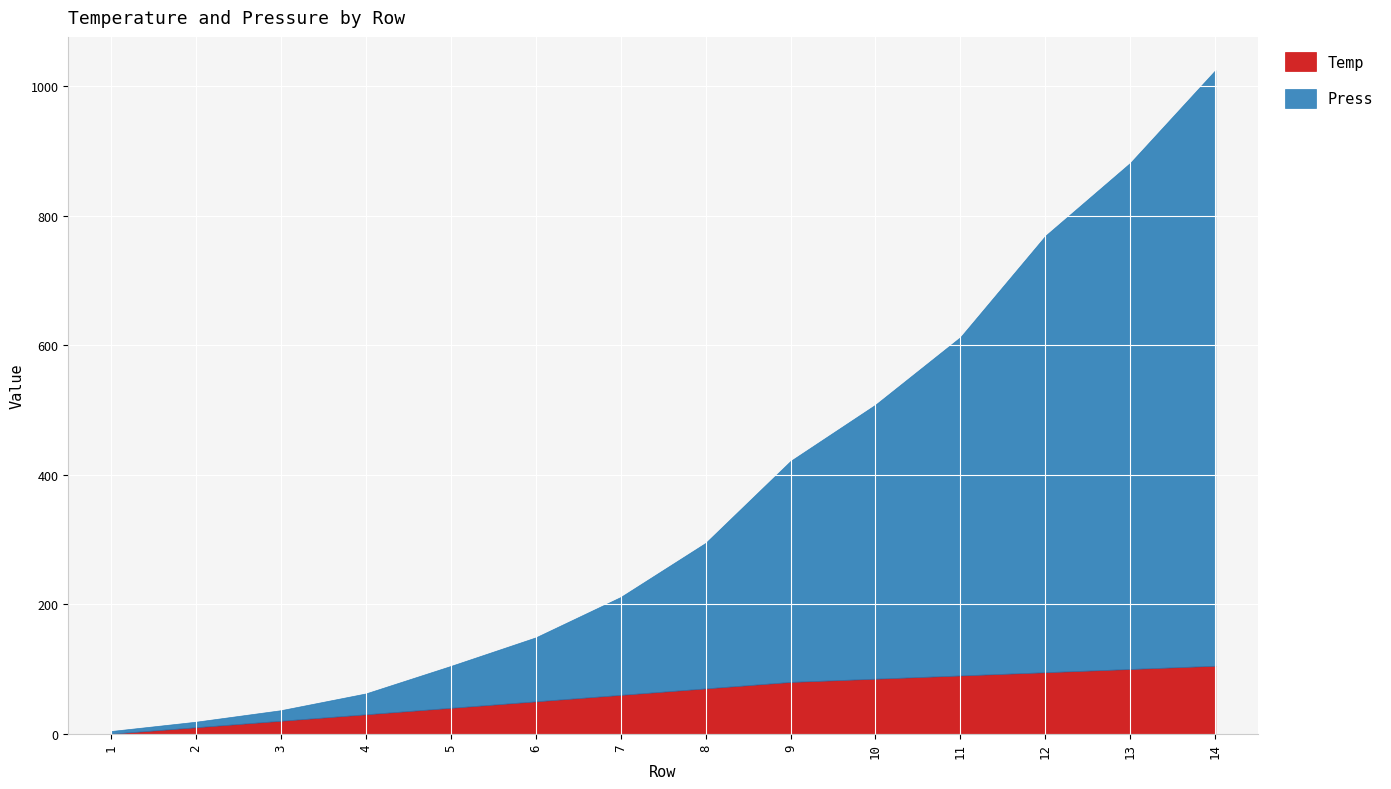

Between 2 and 14, which is larger?

14